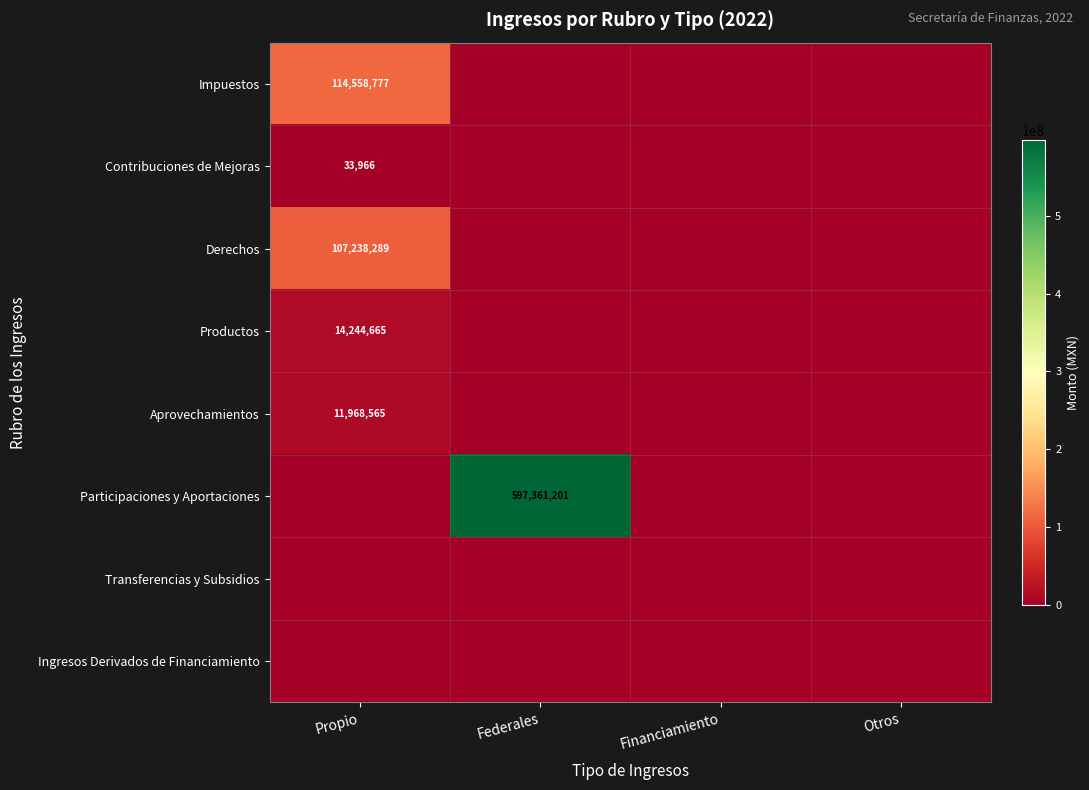

At which category is the sum across all series the highest?

Federales